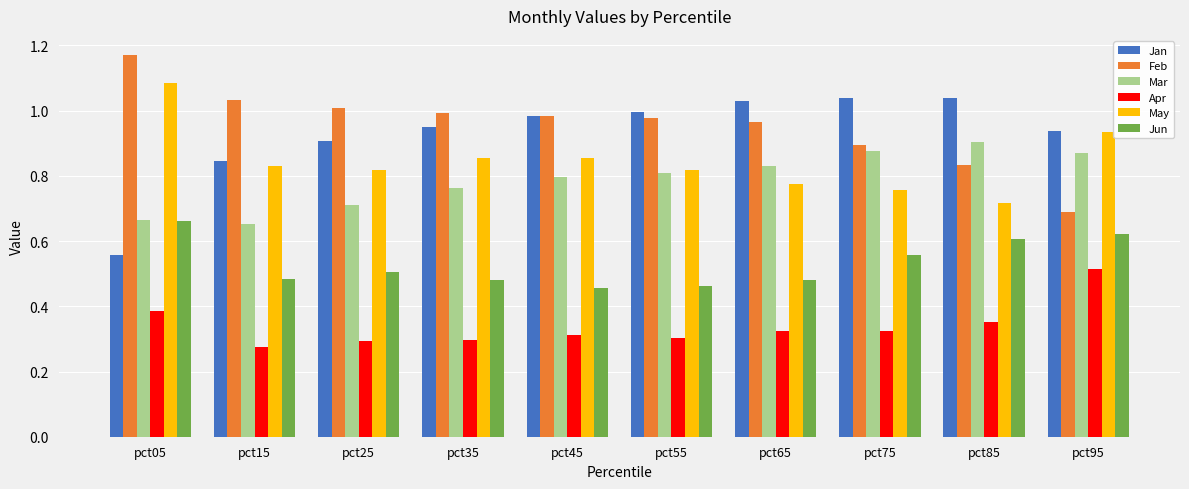

At which label does Feb reach its minimum?

pct95